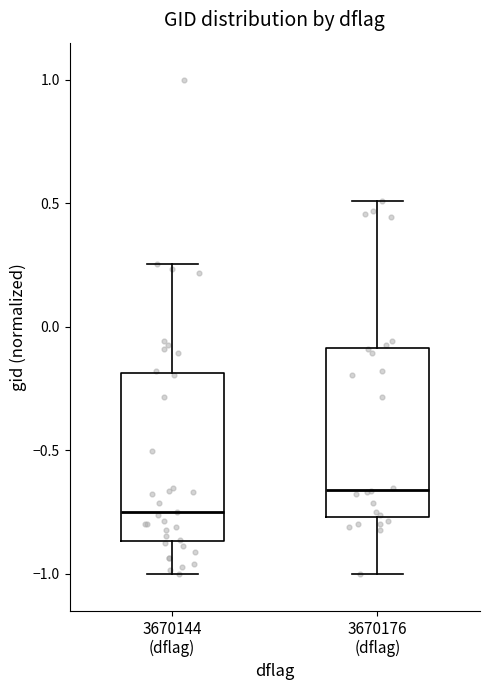

Which box's median line is the lowest?

3670144 (dflag)